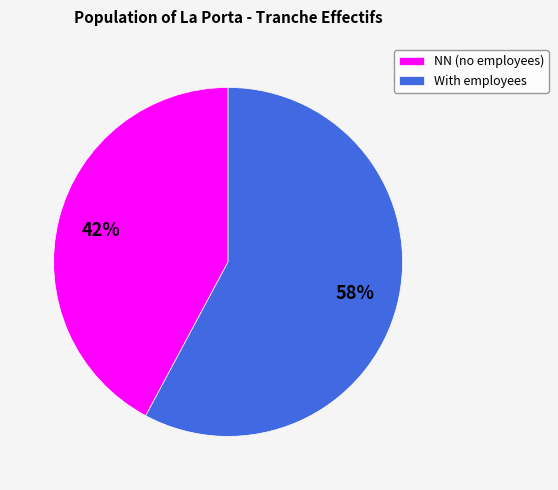

Is there any slice that represents more than half of the pie?

Yes